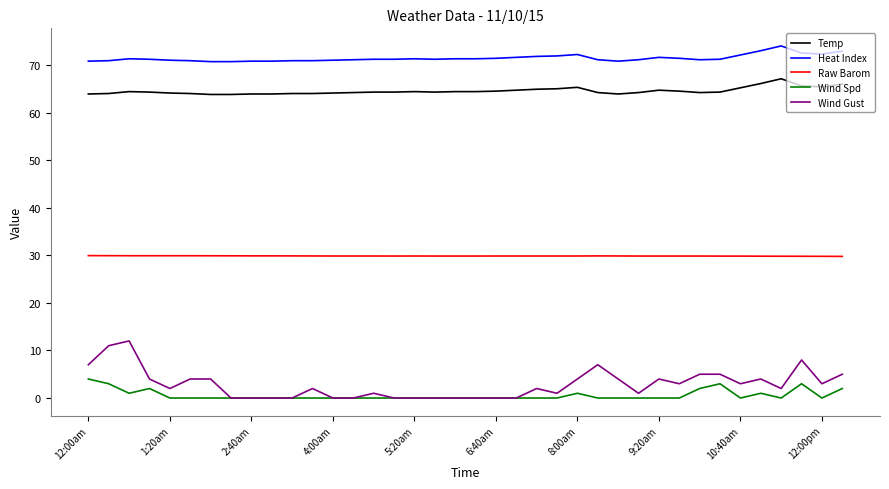

How many lines are shown in the chart?

5